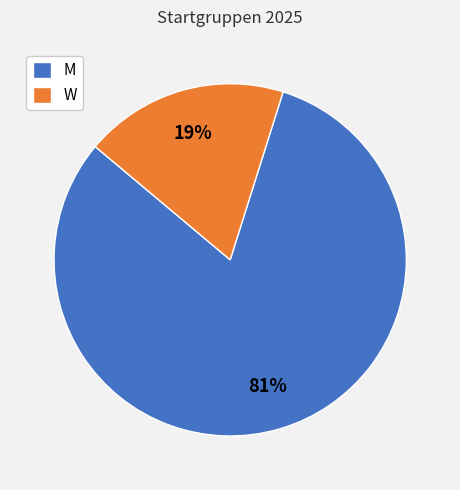

Count the number of slices in the pie.

2